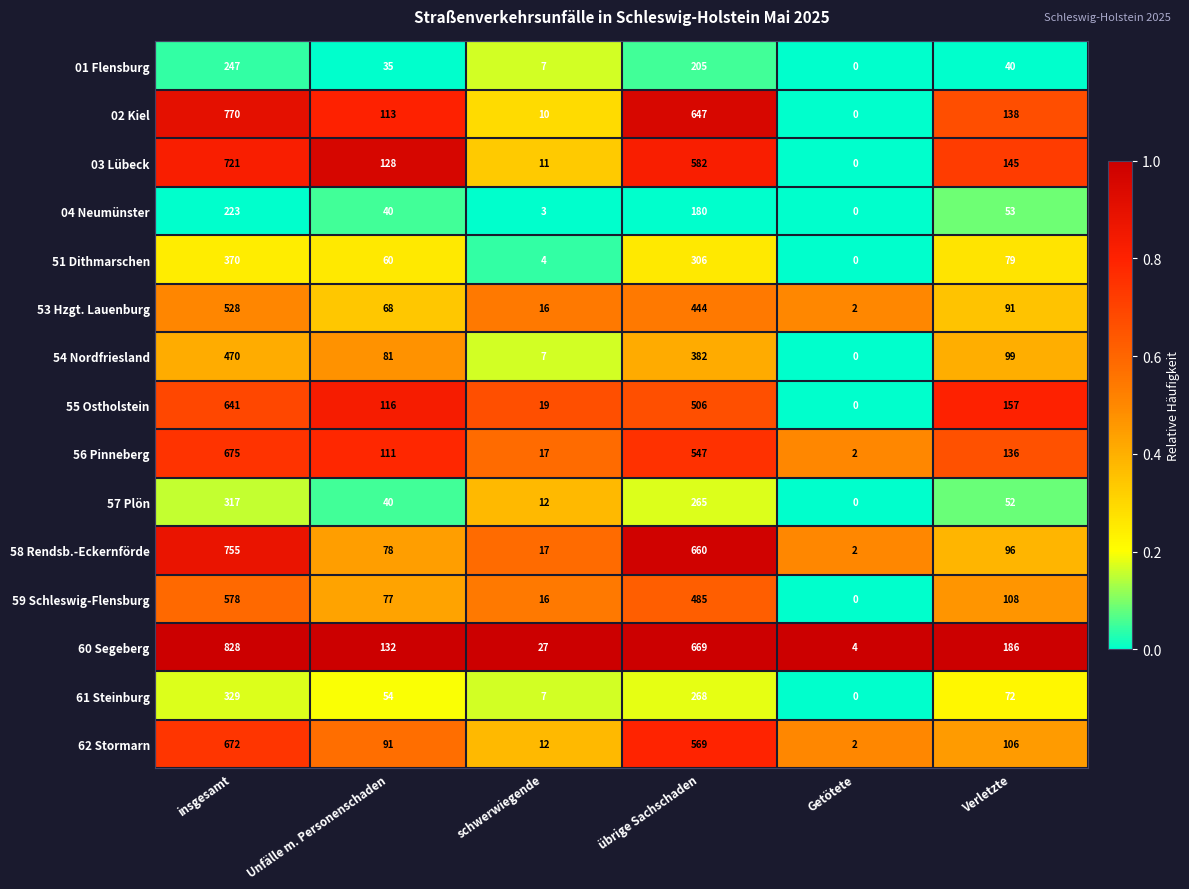

The value of 56 Pinneberg at schwerwiegende is 29. True or false?

False